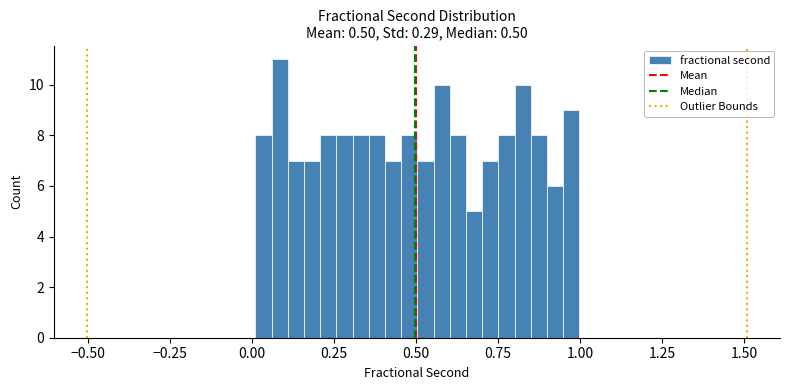

Read against the x-axis, roughly where is the centre of the tallest bar?

0.10